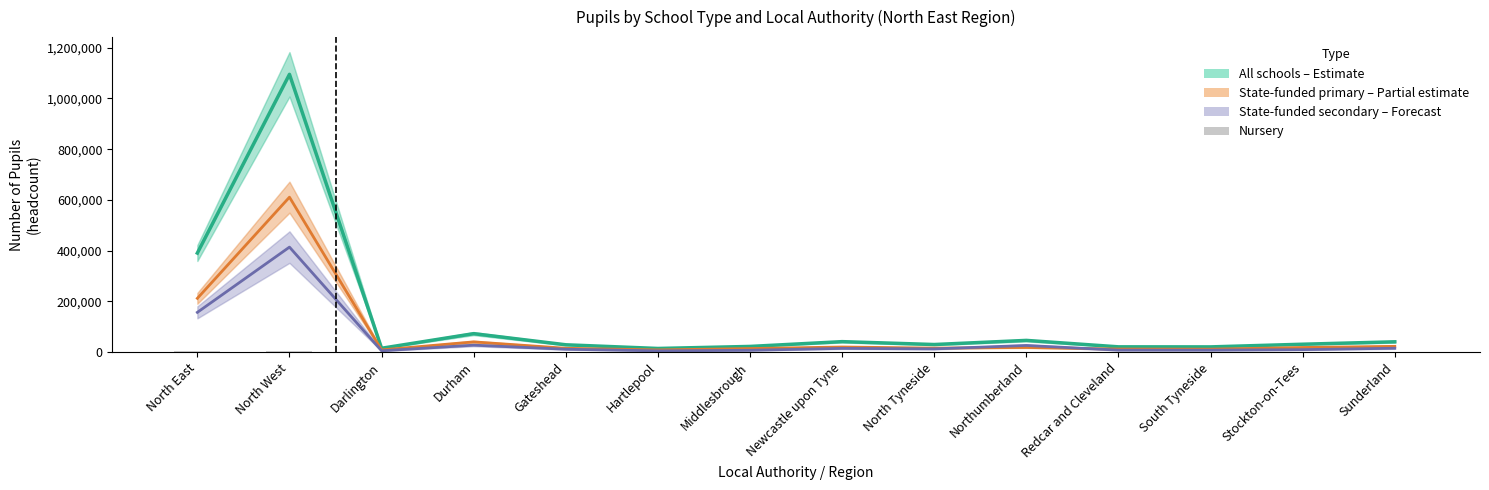

What is the label of the 3rd bar from the right?

South Tyneside